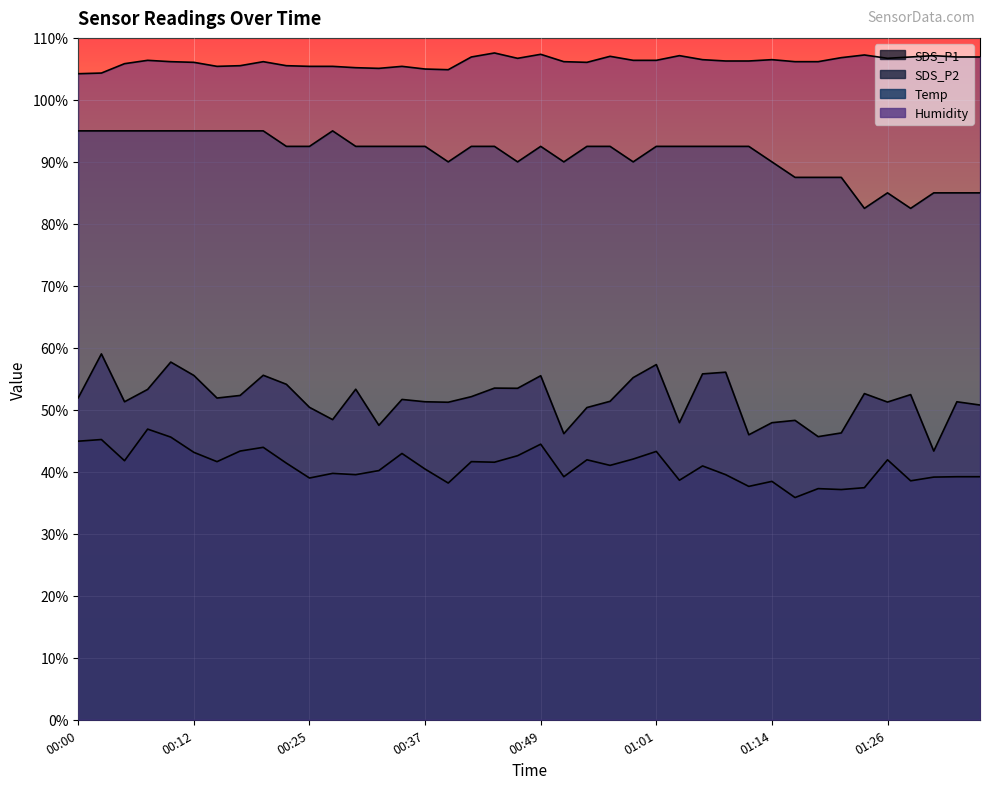

What are all the series names shown in the legend?

SDS_P1, SDS_P2, Temp, Humidity